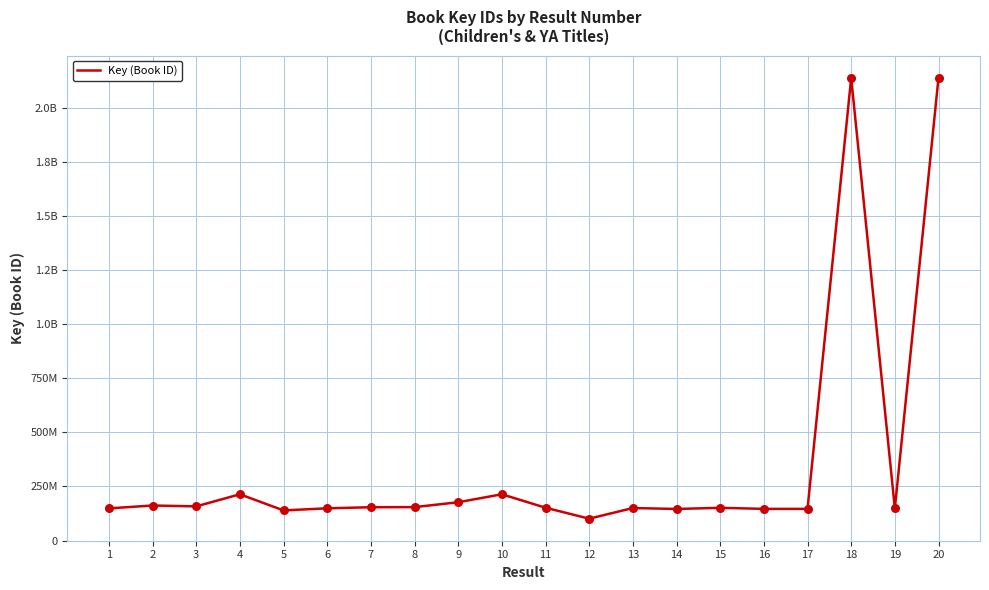

What is the ratio of the value at 15 to the value at 12?

1.5